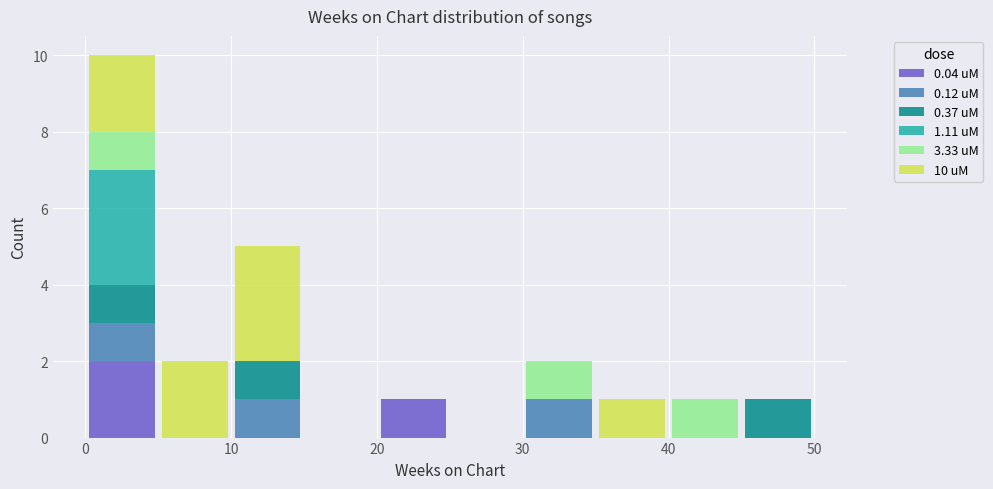

What is the total height of the stacked bar covering 10 to 15 on the x-axis? The values are not printed on the chart, so give them approximately, as read against the axis.

5